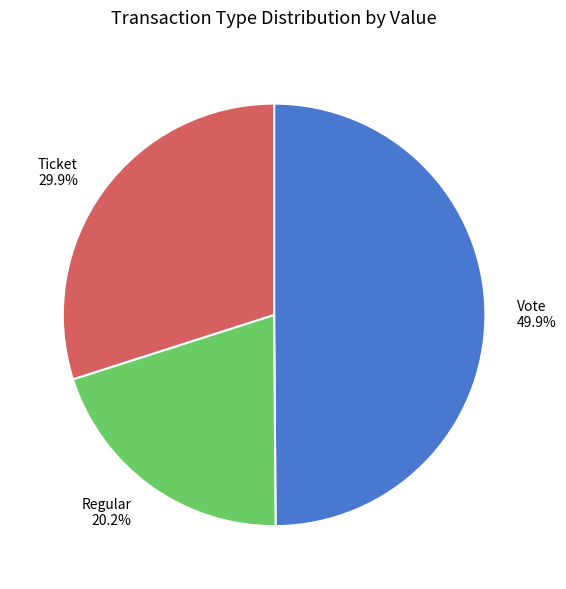

To the nearest percent, what is the average slice percentage?

33%